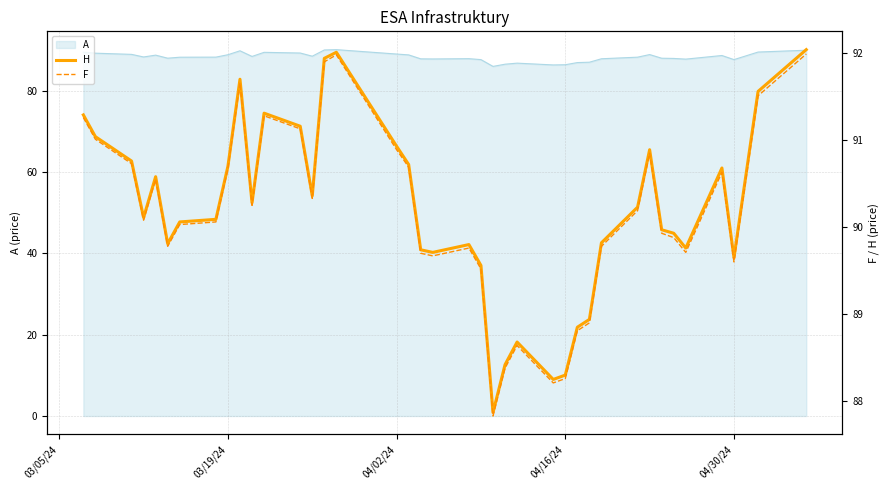

The A series shows 88.8 at 03/19/24. True or false?

True